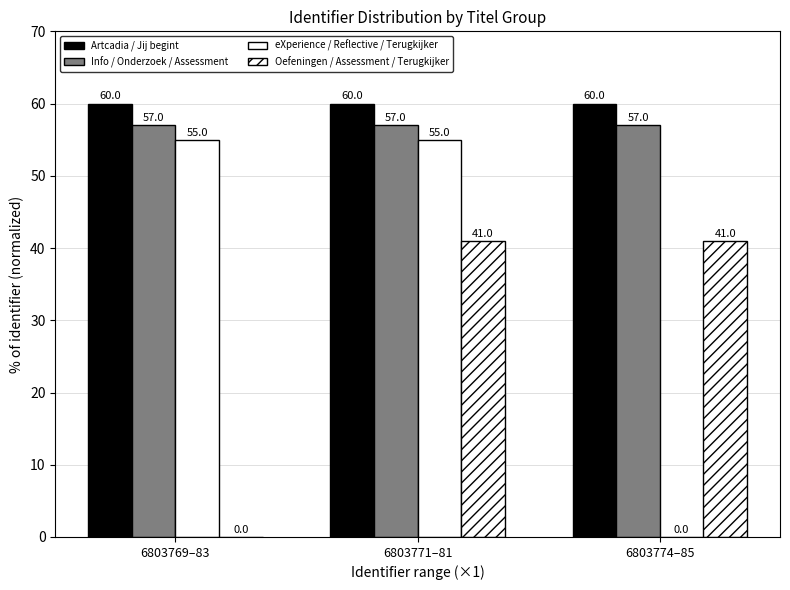

How many series are shown in this chart?

4